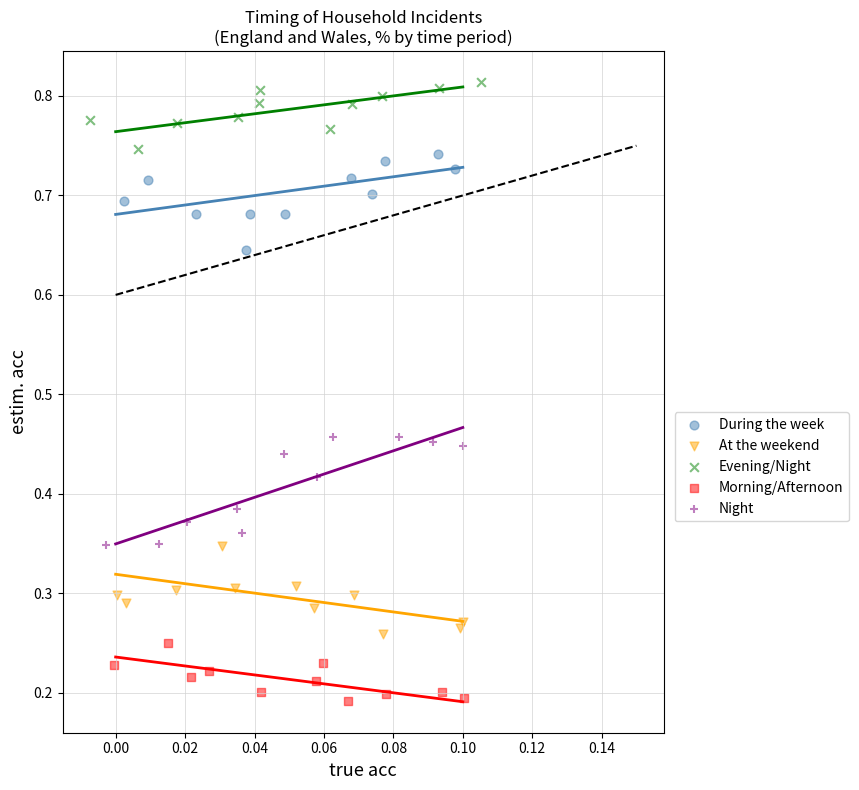

Which series contains the lowest Y value?

Morning/Afternoon